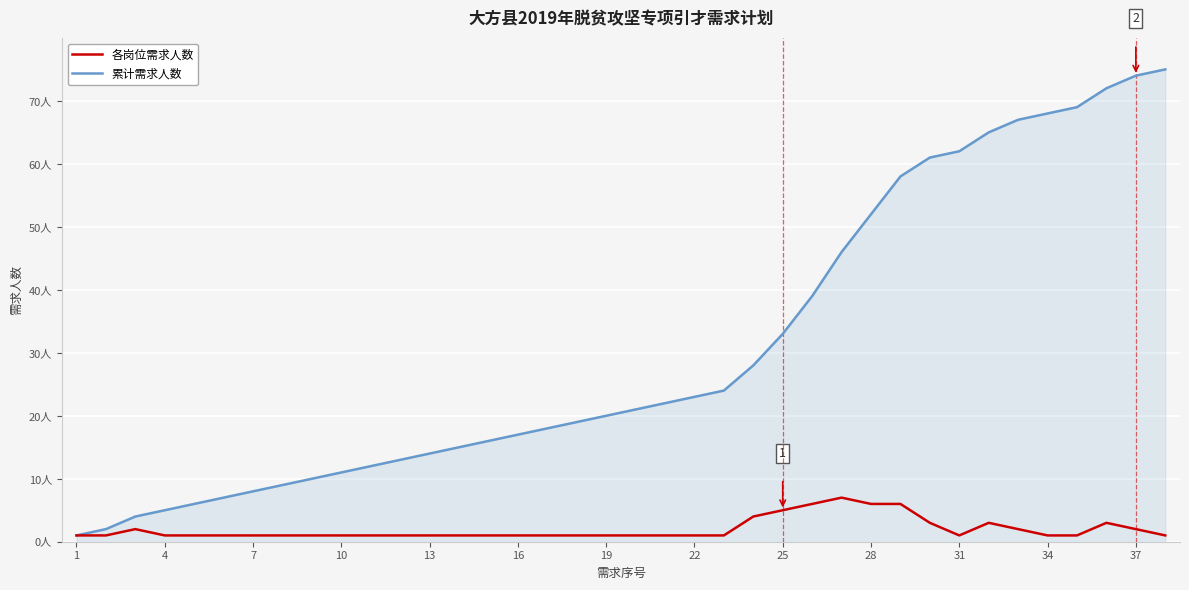

Reading left to right, list all the values displayed in this chart.

各岗位需求人数: 1	1	2	1	1	1	1	1	1	1	1	1	1	1	1	1	1	1	1	1	1	1	1	4	5	6	7	6	6	3	1	3	2	1	1	3	2	1
累计需求人数: 1	2	4	5	6	7	8	9	10	11	12	13	14	15	16	17	18	19	20	21	22	23	24	28	33	39	46	52	58	61	62	65	67	68	69	72	74	75